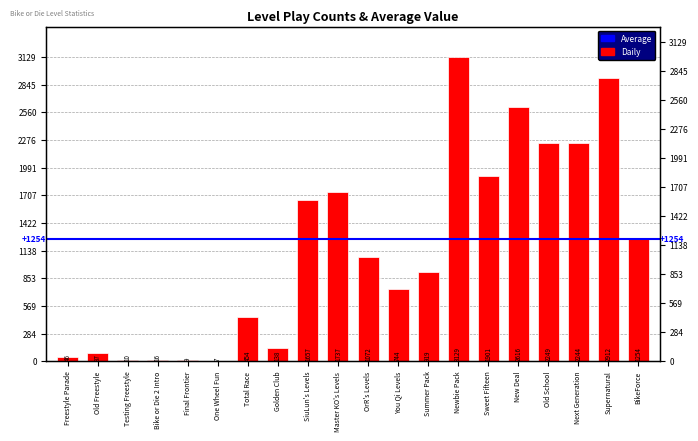

Reading left to right, what are all the values shown in this chart?

Freestyle Parade=46	Old Freestyle=87	Testing Freestyle=10	Bike or Die 2 Intro=16	Final Frontier=9	One Wheel Fun=7	Total Race=454	Golden Club=138	SiuLun's Levels=1657	Master KO's Levels=1737	OrR's Levels=1072	You Qi Levels=744	Summer Pack=919	Newbie Pack=3129	Sweet Fifteen=1901	New Deal=2616	Old School=2249	Next Generation=2244	Supernatural=2912	BikeForce=1254